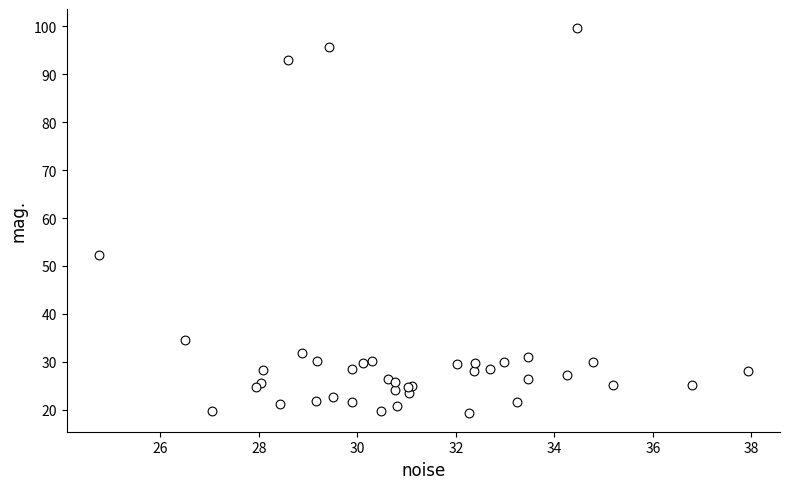

What Y value in the scatter plot is closest to 59?

52.2